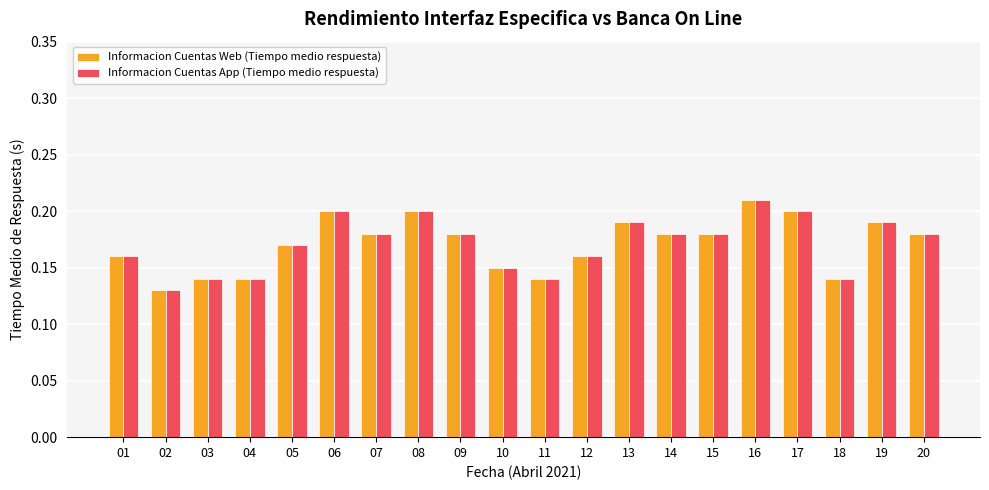

What is the sum of all Informacion Cuentas App (Tiempo medio respuesta) values?

3.4